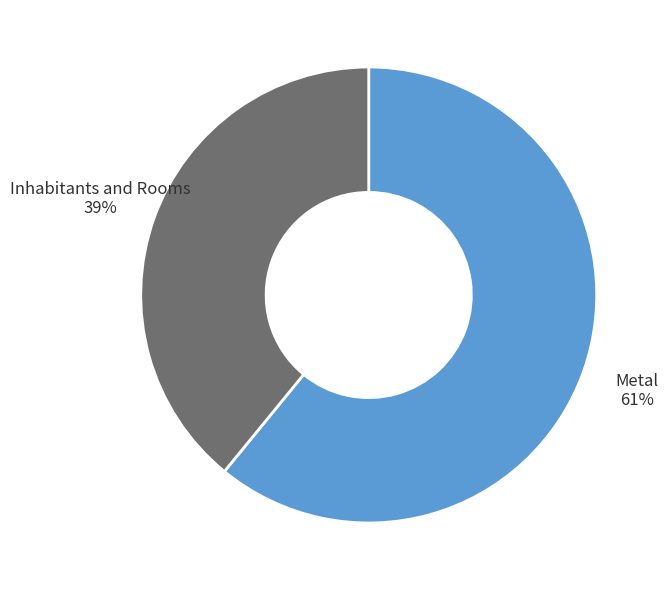

What is the smallest slice in the pie chart?

Inhabitants and Rooms